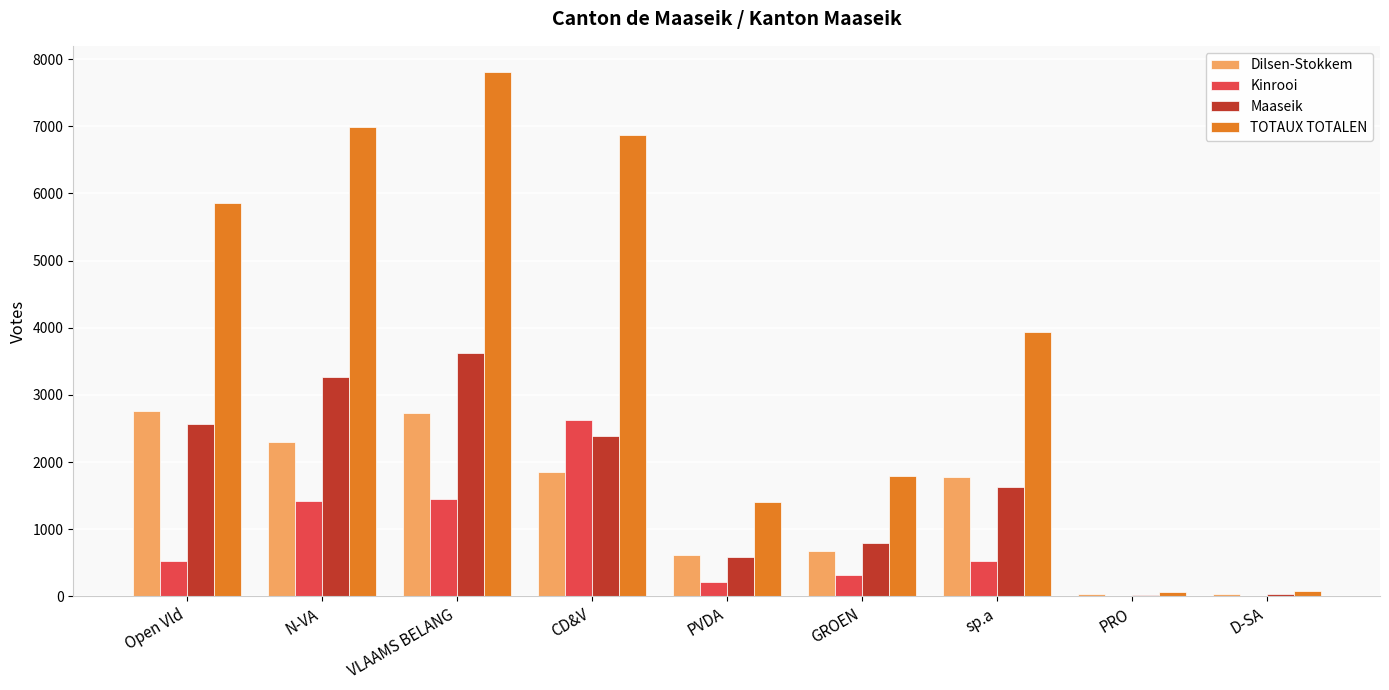

How many groups of bars are there?

9